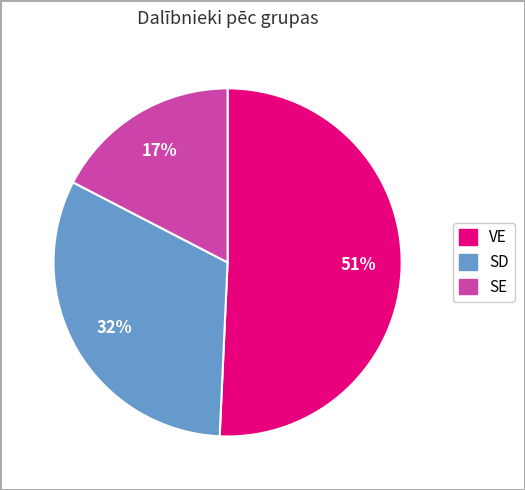

How many slices are in this pie chart?

3